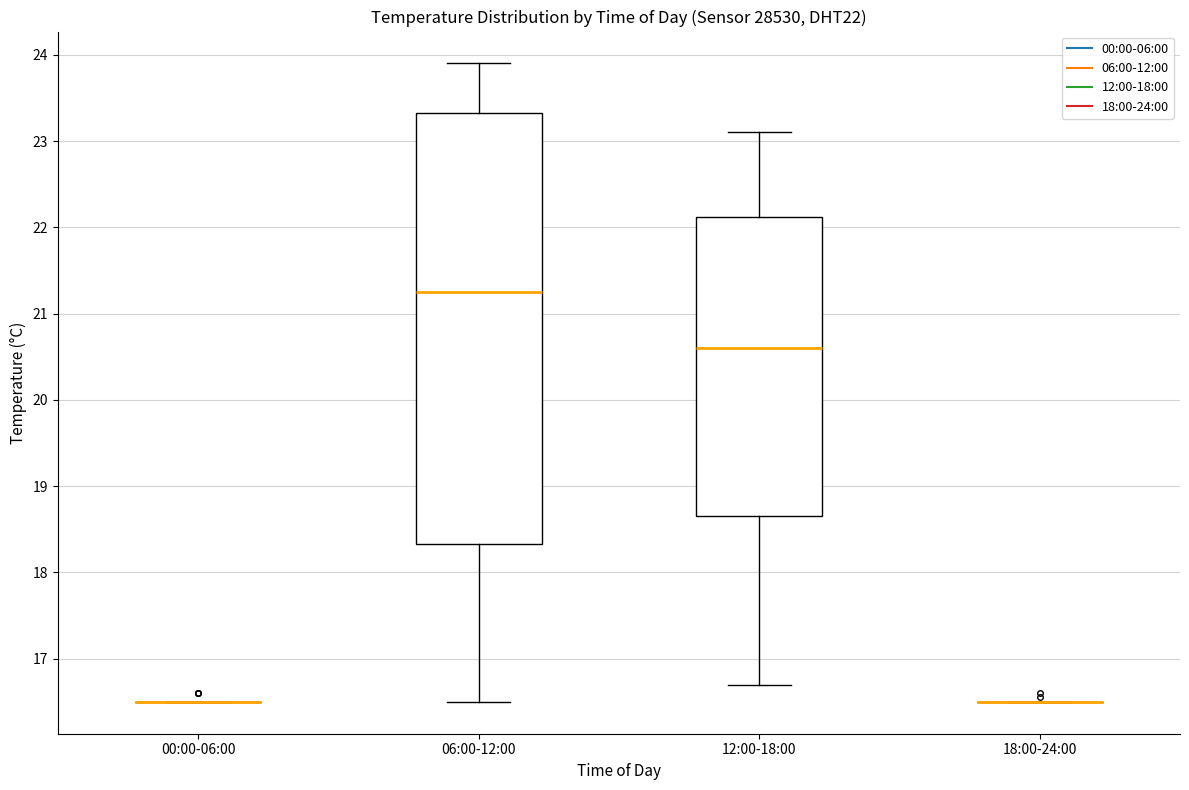

Comparing the boxes themselves (not the whiskers), which one is the tallest?

06:00-12:00